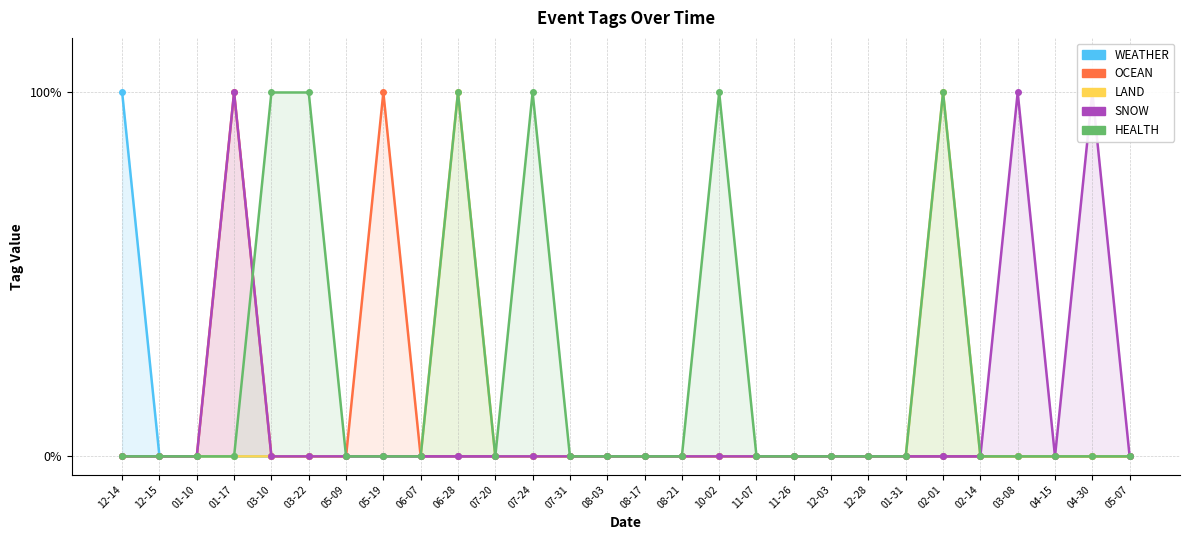

Reading left to right, what are all the values shown in this chart?

WEATHER: 12-14=1	12-15=0	01-10=0	01-17=0	03-10=0	03-22=0	05-09=0	05-19=0	06-07=0	06-28=0	07-20=0	07-24=0	07-31=0	08-03=0	08-17=0	08-21=0	10-02=0	11-07=0	11-26=0	12-03=0	12-28=0	01-31=0	02-01=0	02-14=0	03-08=0	04-15=0	04-30=0	05-07=0
OCEAN: 12-14=0	12-15=0	01-10=0	01-17=1	03-10=0	03-22=0	05-09=0	05-19=1	06-07=0	06-28=0	07-20=0	07-24=0	07-31=0	08-03=0	08-17=0	08-21=0	10-02=0	11-07=0	11-26=0	12-03=0	12-28=0	01-31=0	02-01=0	02-14=0	03-08=0	04-15=0	04-30=0	05-07=0
LAND: 12-14=0	12-15=0	01-10=0	01-17=0	03-10=0	03-22=0	05-09=0	05-19=0	06-07=0	06-28=1	07-20=0	07-24=0	07-31=0	08-03=0	08-17=0	08-21=0	10-02=0	11-07=0	11-26=0	12-03=0	12-28=0	01-31=0	02-01=1	02-14=0	03-08=0	04-15=0	04-30=0	05-07=0
SNOW: 12-14=0	12-15=0	01-10=0	01-17=1	03-10=0	03-22=0	05-09=0	05-19=0	06-07=0	06-28=0	07-20=0	07-24=0	07-31=0	08-03=0	08-17=0	08-21=0	10-02=0	11-07=0	11-26=0	12-03=0	12-28=0	01-31=0	02-01=0	02-14=0	03-08=1	04-15=0	04-30=1	05-07=0
HEALTH: 12-14=0	12-15=0	01-10=0	01-17=0	03-10=1	03-22=1	05-09=0	05-19=0	06-07=0	06-28=1	07-20=0	07-24=1	07-31=0	08-03=0	08-17=0	08-21=0	10-02=1	11-07=0	11-26=0	12-03=0	12-28=0	01-31=0	02-01=1	02-14=0	03-08=0	04-15=0	04-30=0	05-07=0